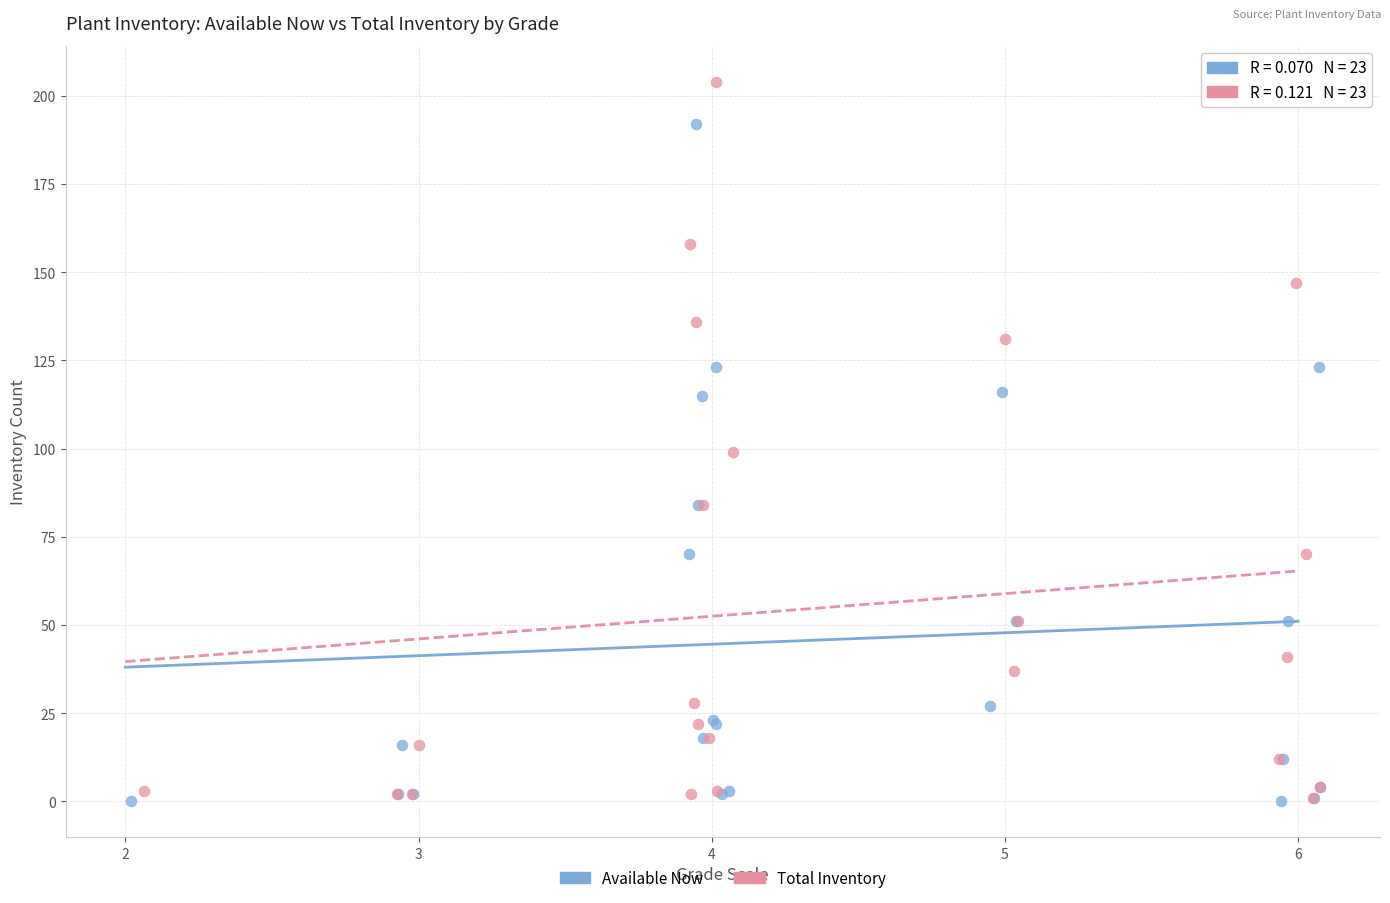

Which series reaches the maximum Y coordinate?

Total Inventory